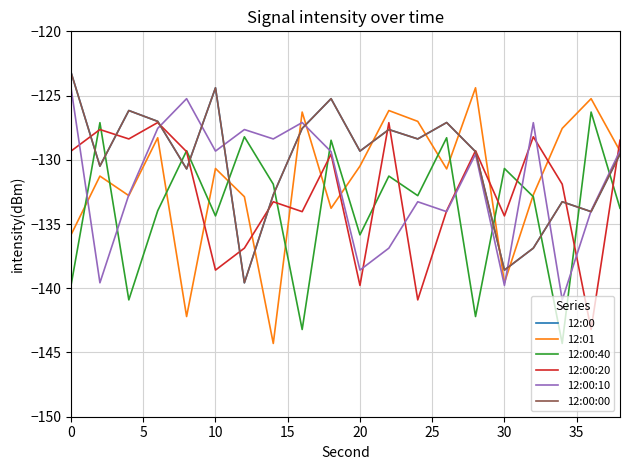

Does the chart have visible grid lines?

Yes